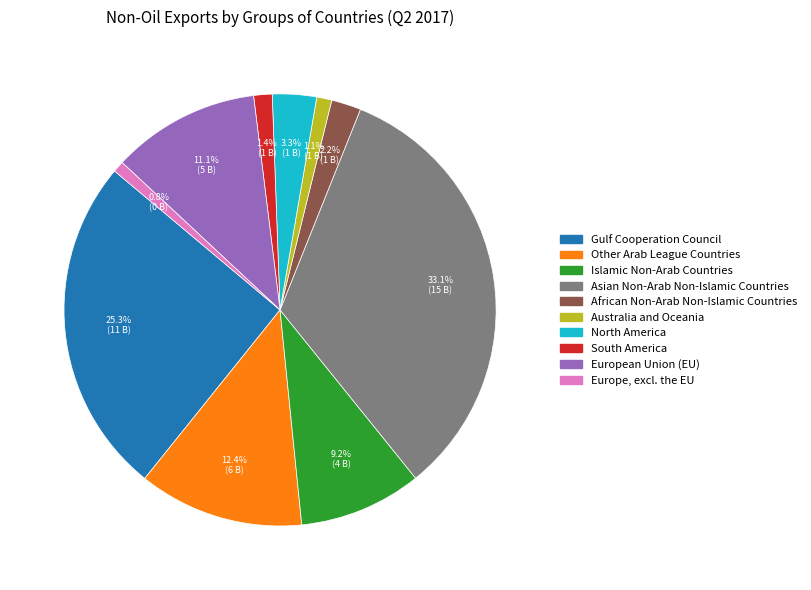

What percentage do Islamic Non-Arab Countries and African Non-Arab Non-Islamic Countries together represent?

11.4%